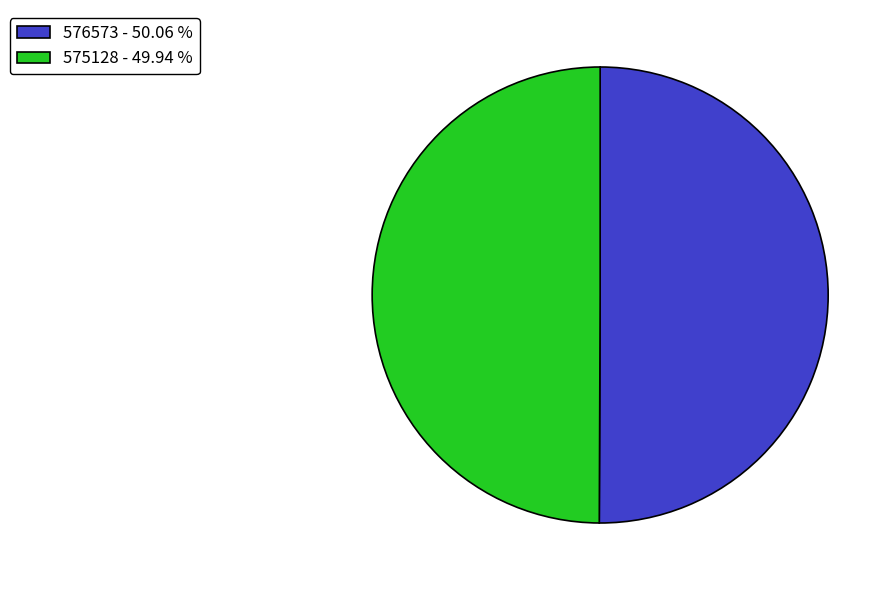

What is the ratio of the value at 576573 - 50.06 % to the value at 575128 - 49.94 %?

1.0